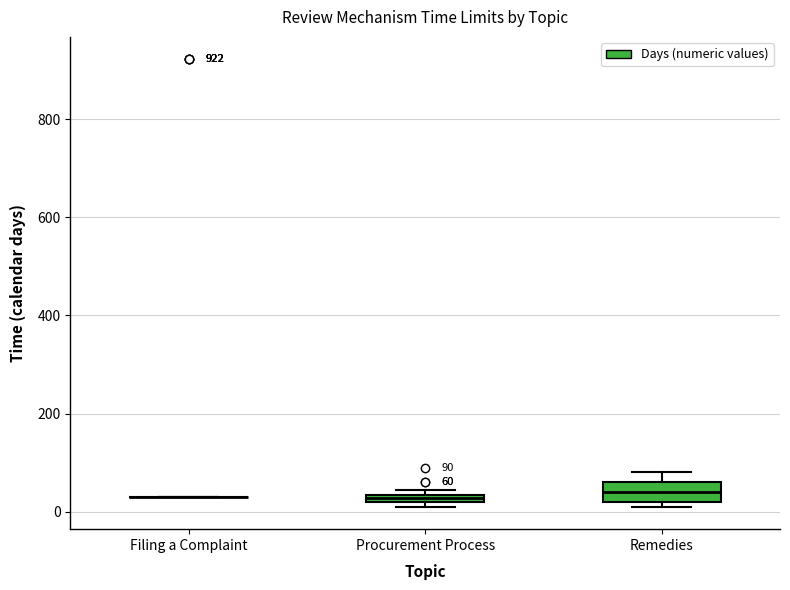

Which box is the tallest, from its lower edge to its upper edge?

Remedies